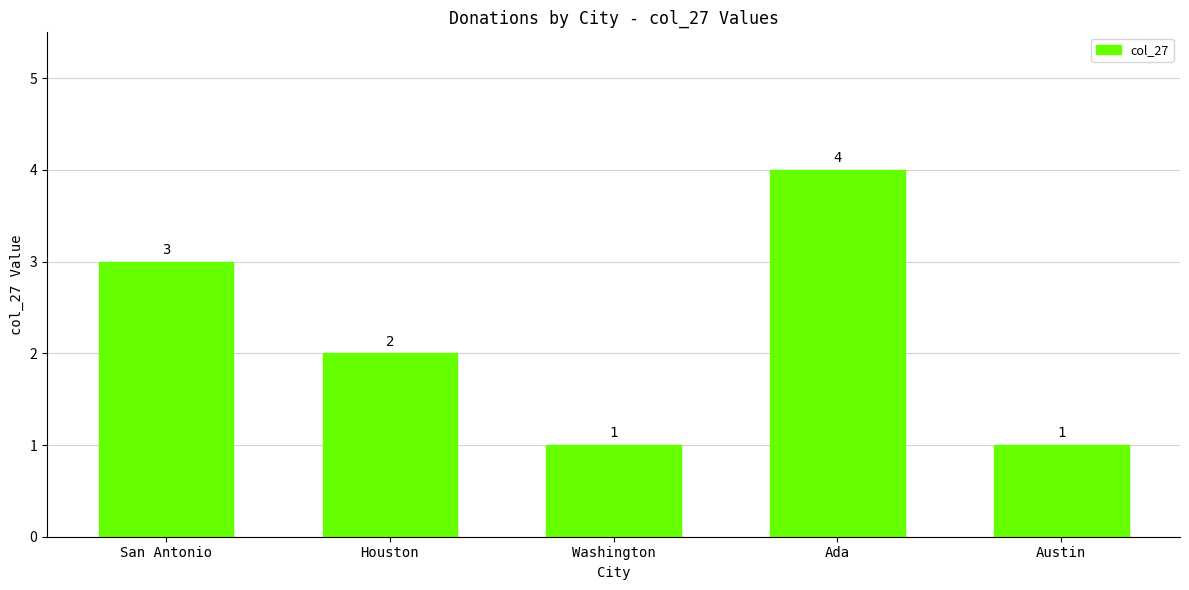

How many values are between 1 and 3?

4